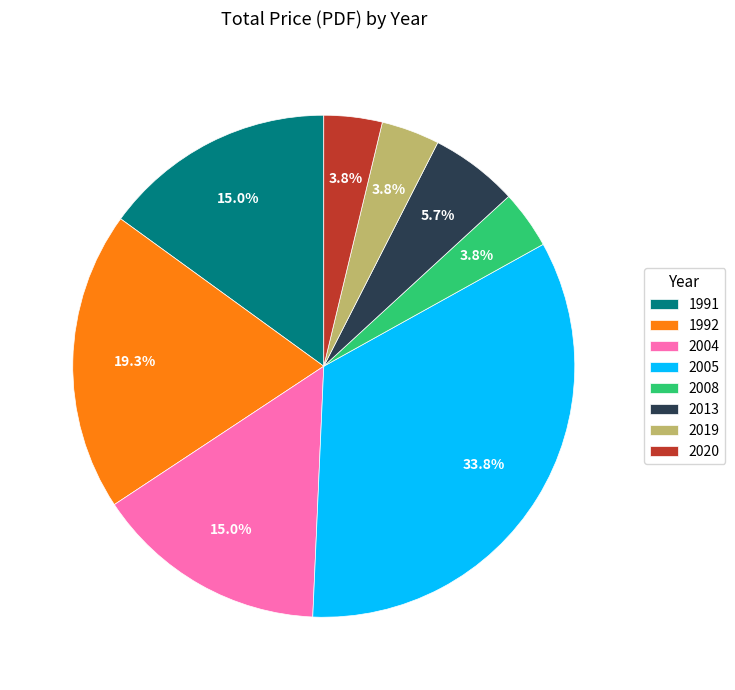

To the nearest percent, what is the combined percentage of 2005 and 2020?

38%